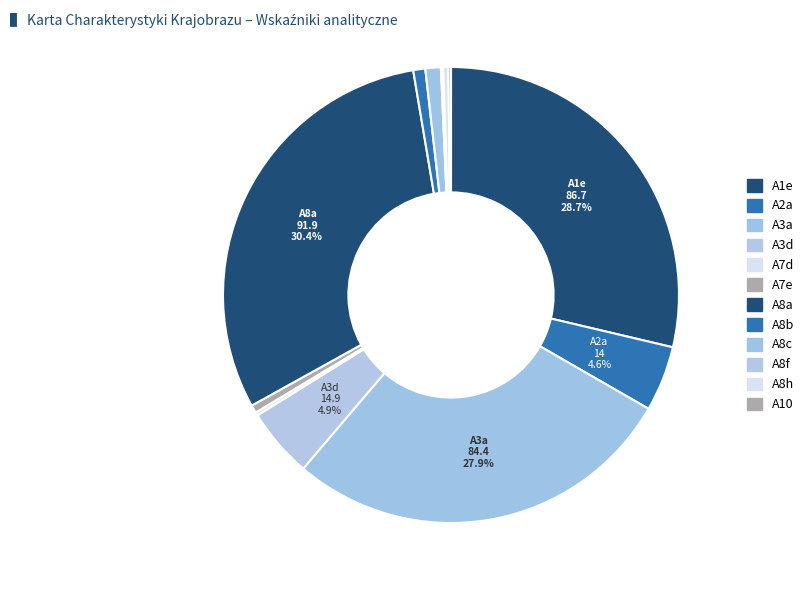

Combined, do A3d and A3a account for over 50%?

No